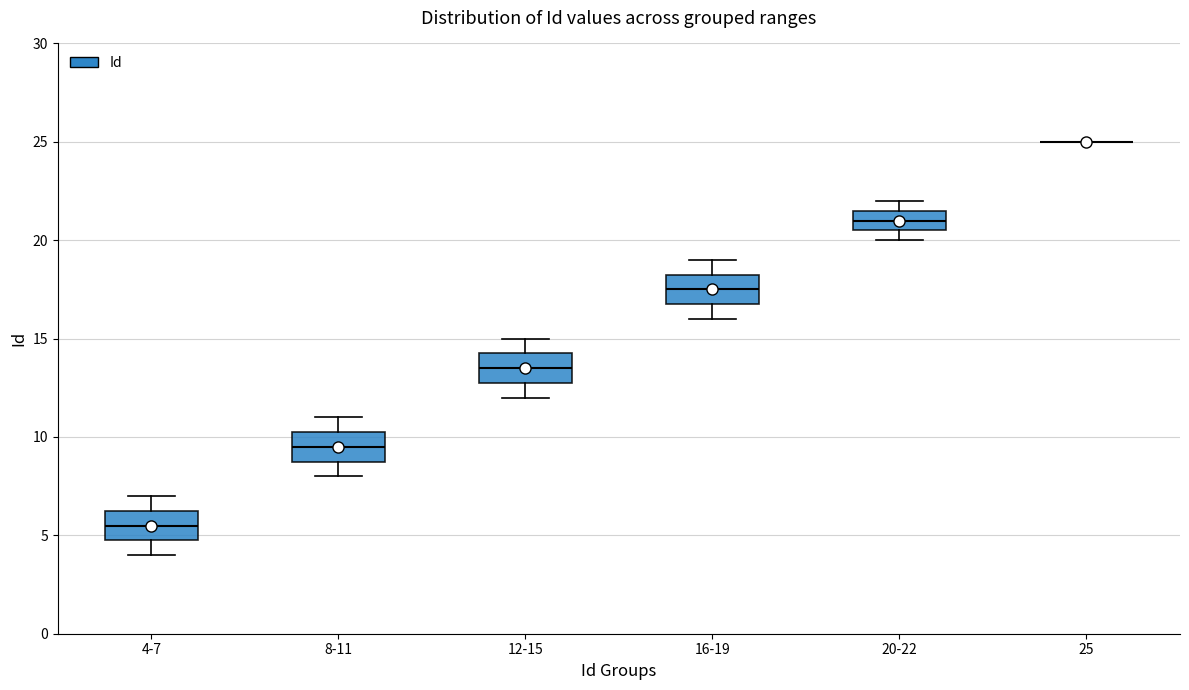

Where is the upper edge of the box for 8-11 on the y-axis? The values are not printed on the chart, so give them approximately, as read against the axis.

10.5